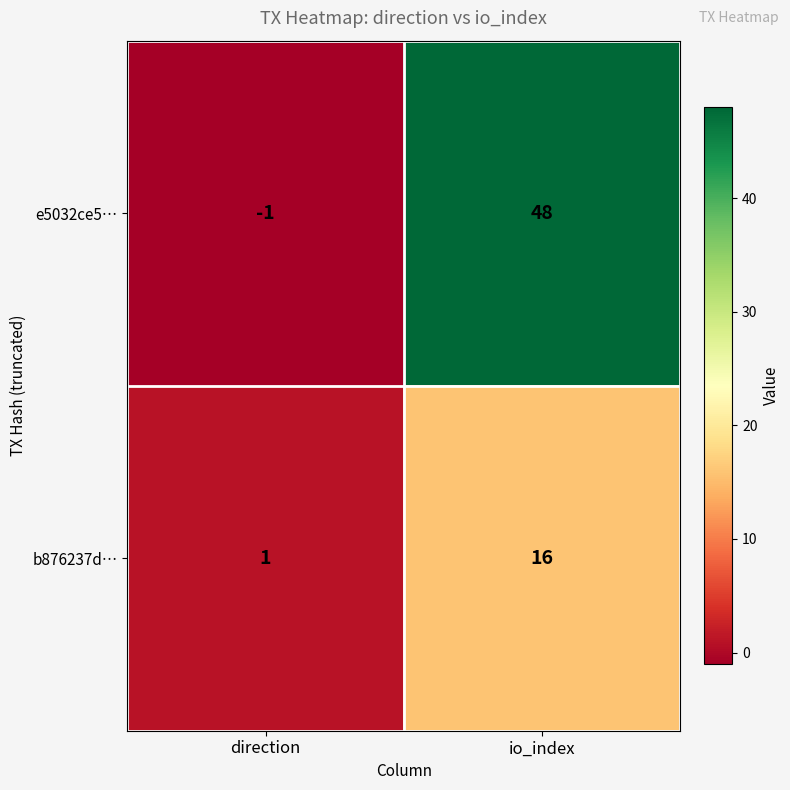

What is the spread (max minus min) of values at direction?

2